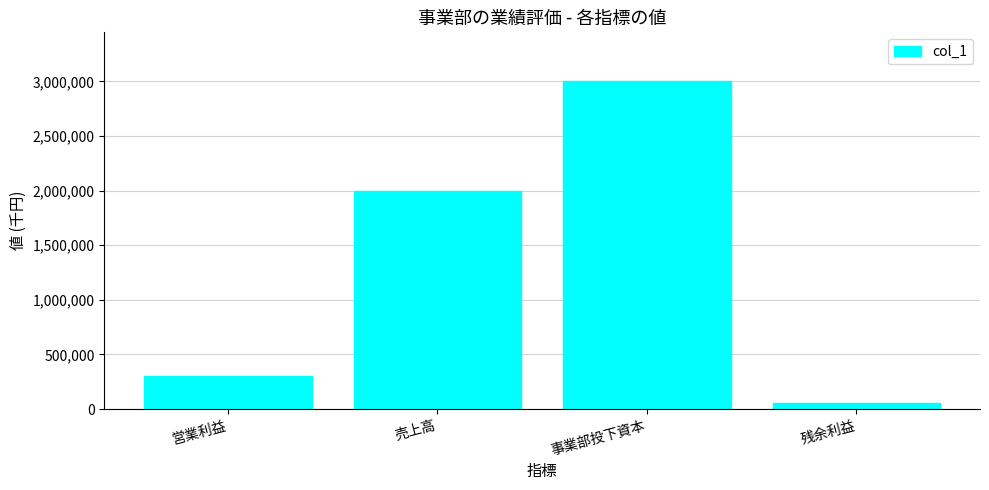

Reading right to left, list all the values displayed in this chart.

残余利益=60000	事業部投下資本=3000000	売上高=2000000	営業利益=300000